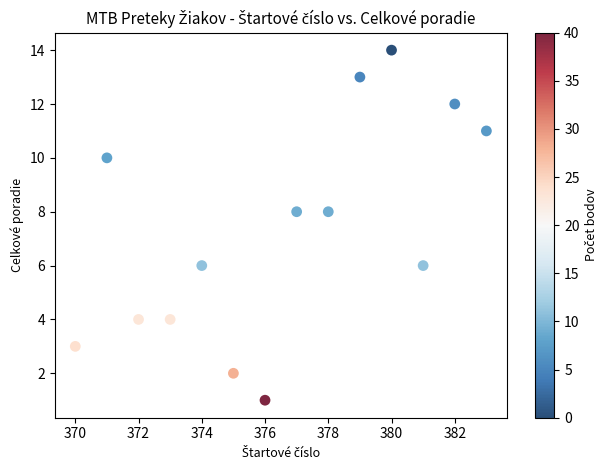

What is the range of X values (max minus min)?

13